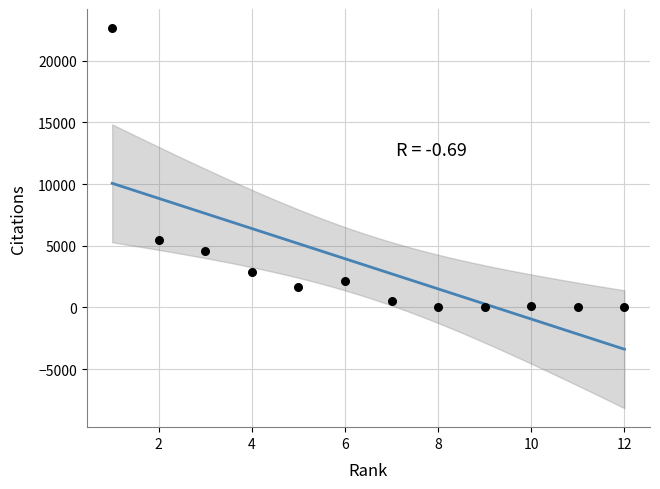

What is the average Y value?

3331